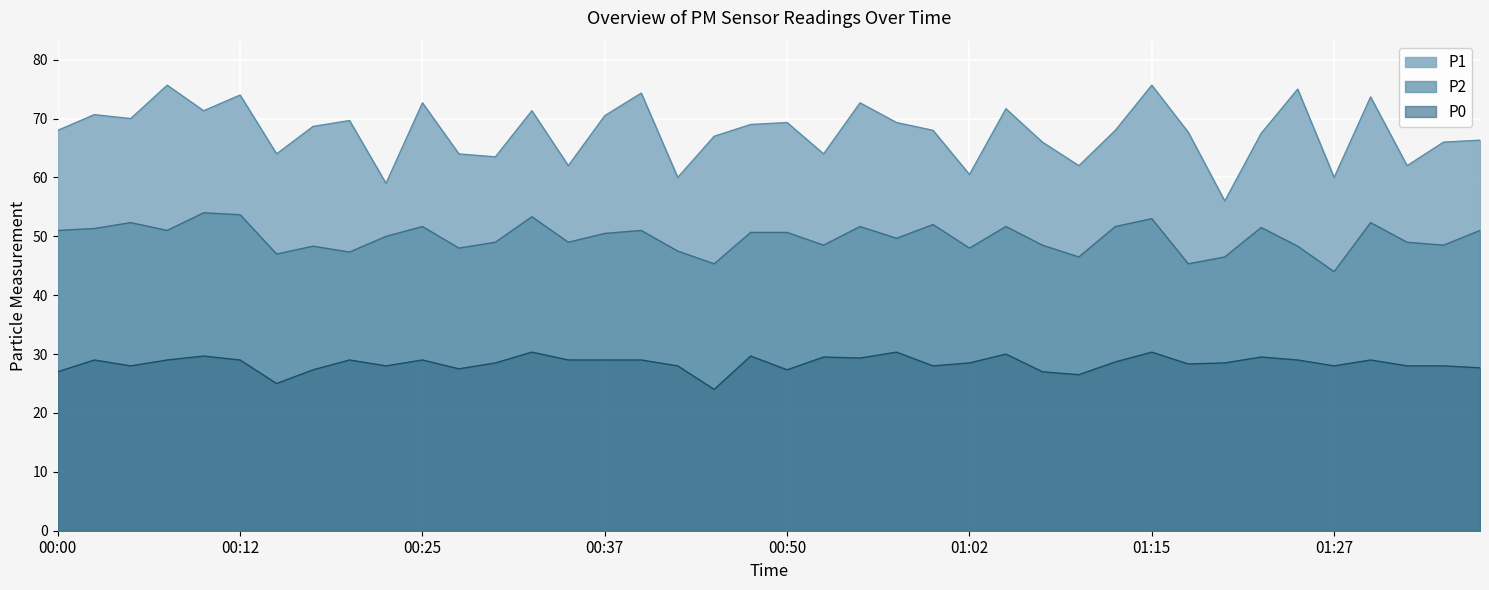

What is the value of the P1 point at the 16th from the left?

70.5